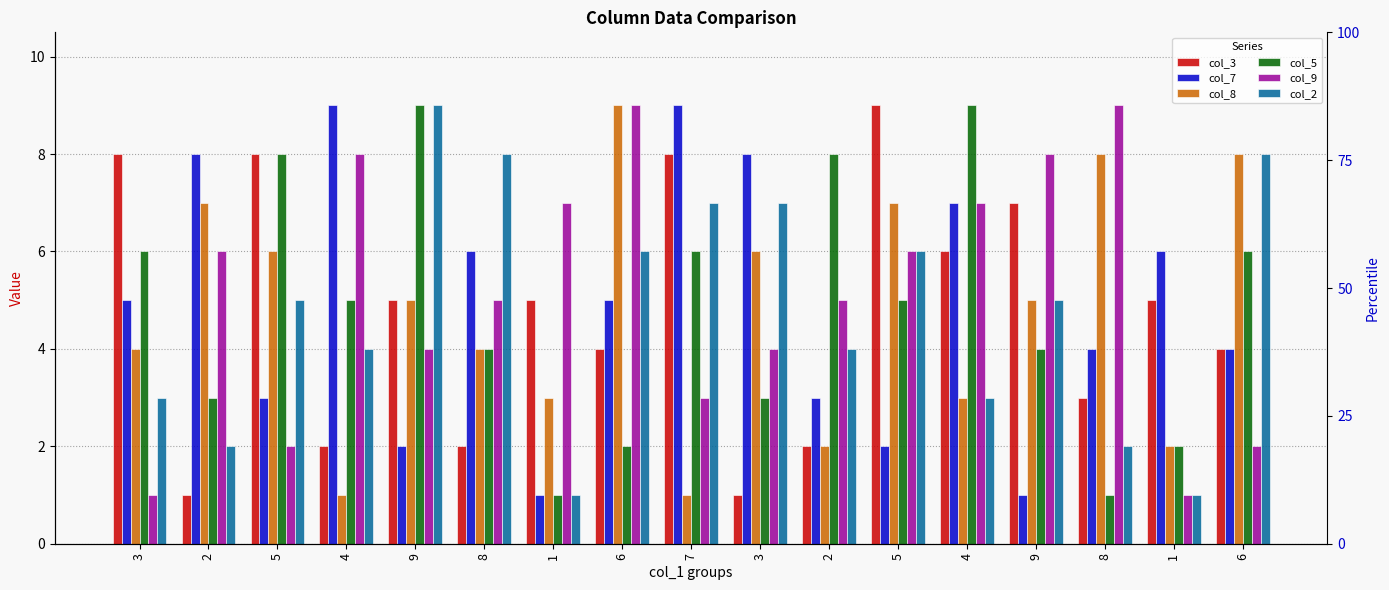

The col_8 series shows 1 at 9. True or false?

False